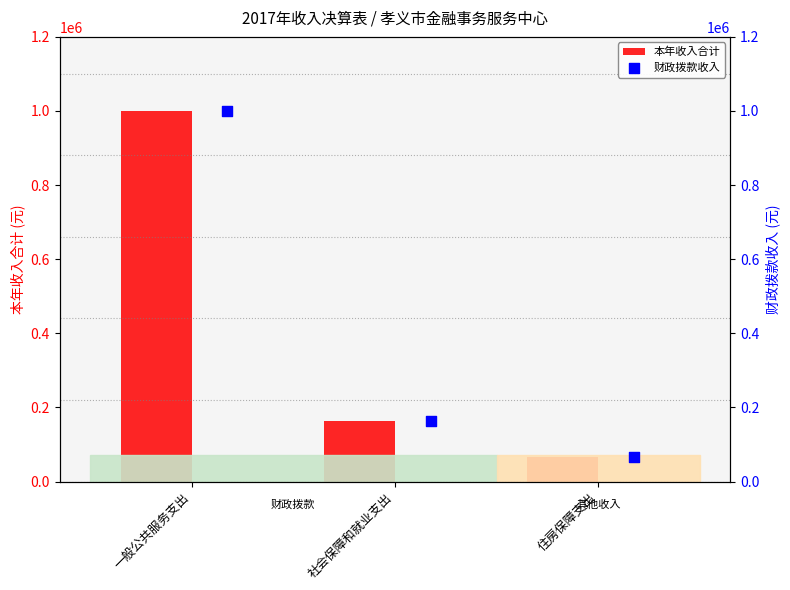

What are all the series names shown in the legend?

本年收入合计, 财政拨款收入